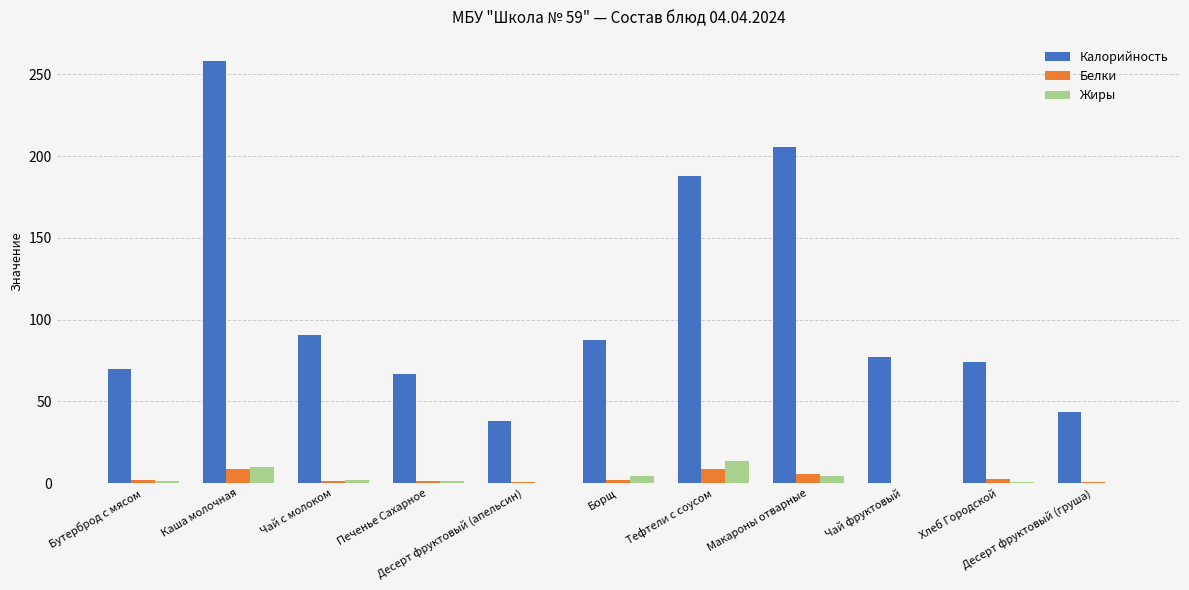

Which series has the largest total across all categories?

Калорийность